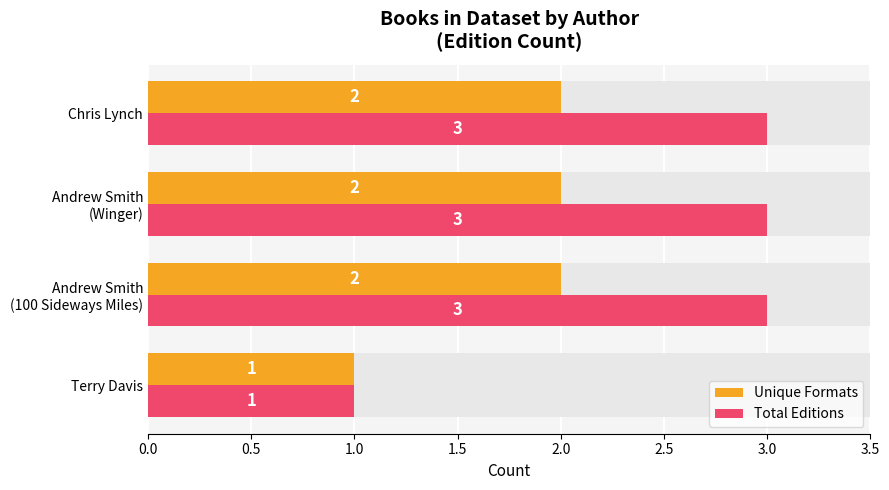

What is the difference between the highest and lowest values at Chris Lynch?

1